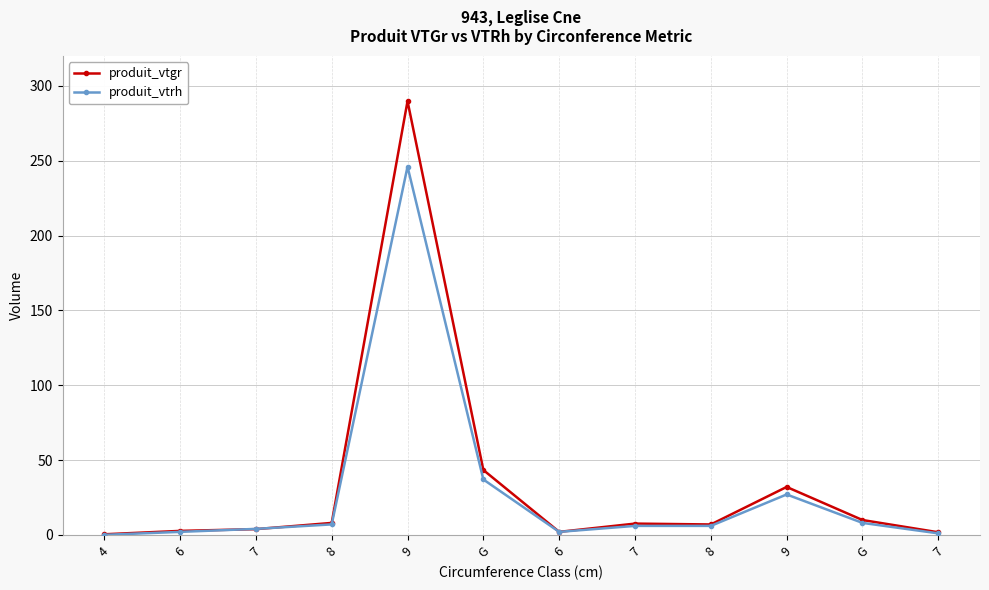

After their last crossing, which series has the higher values: produit_vtrh or produit_vtgr?

produit_vtgr